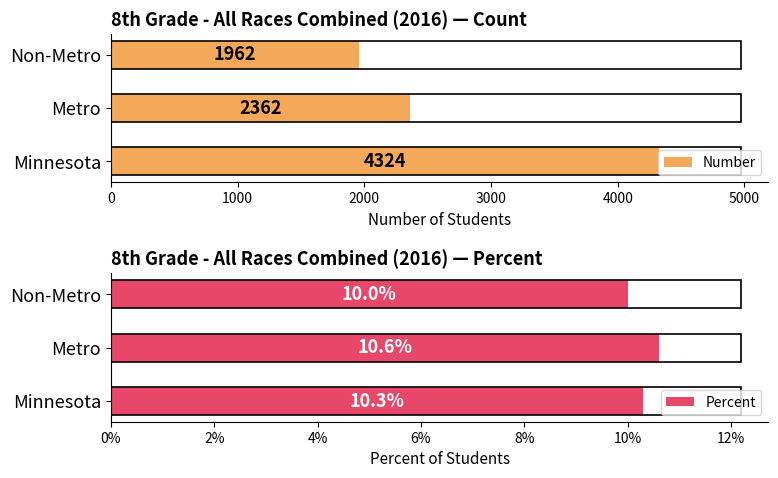

What is the value of the Percent bar at the 1st from the left?

0.1